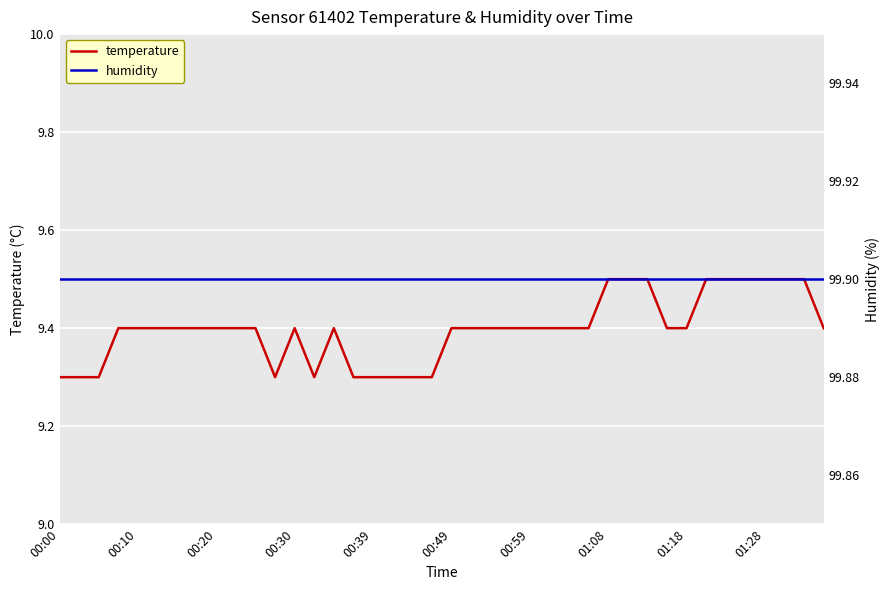

What is the smallest value displayed?

9.3